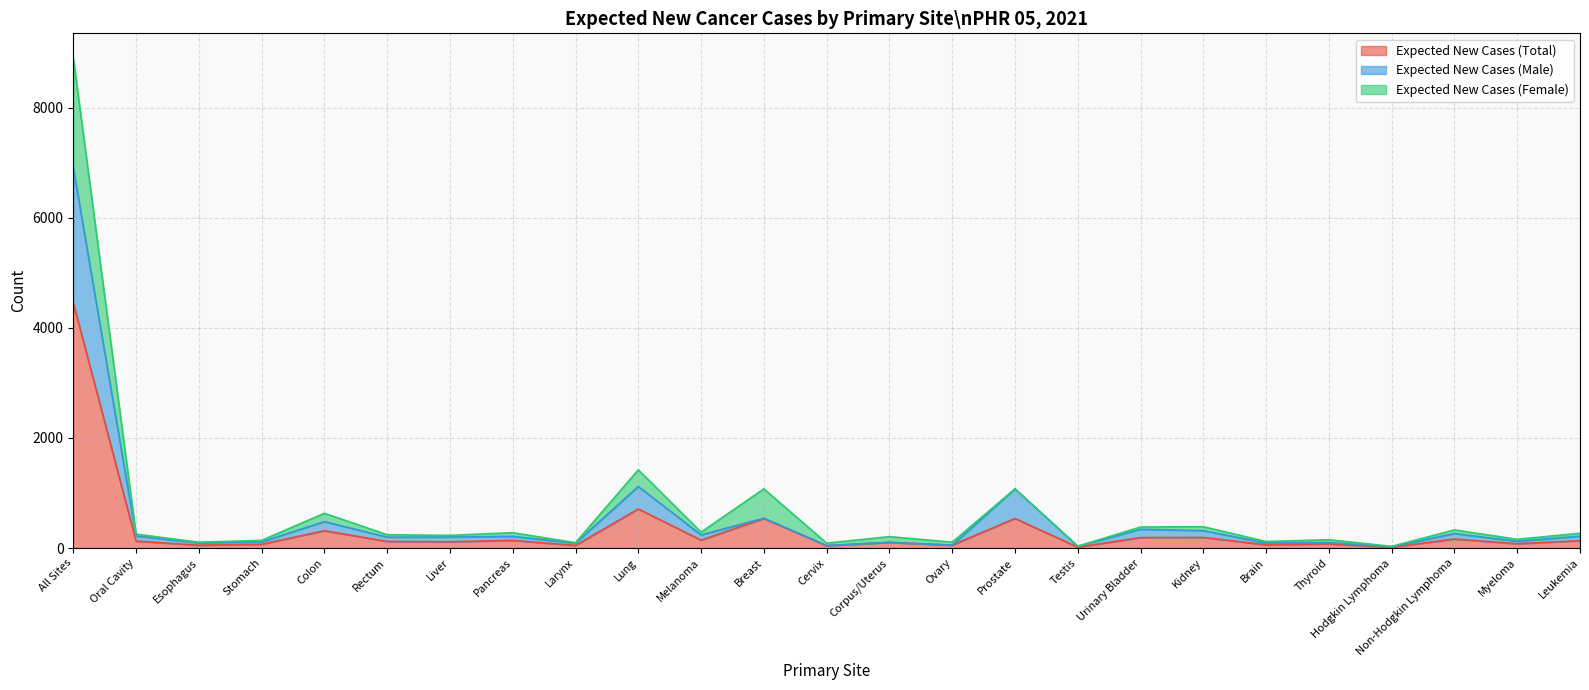

True or false: Expected New Cases (Male) and Expected New Cases (Female) intersect in this chart.

False